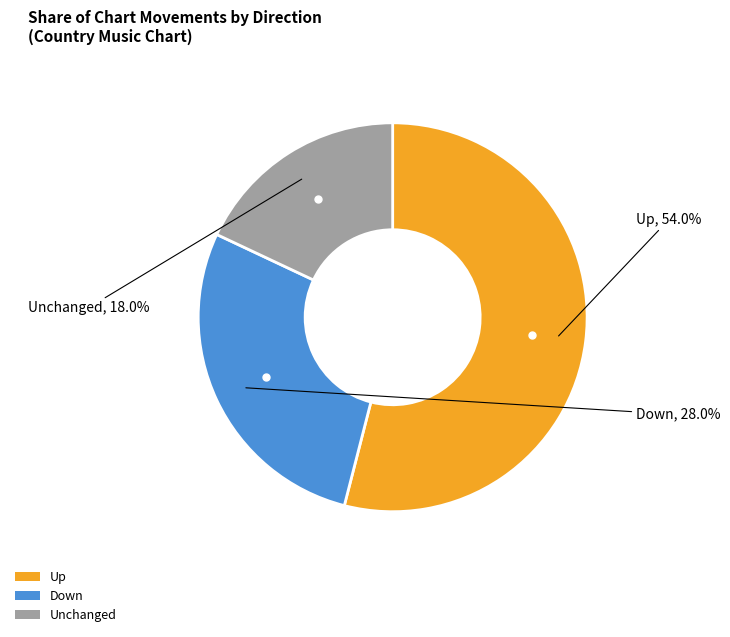

To the nearest percent, what is the difference between the largest and smallest slice percentages?

36%